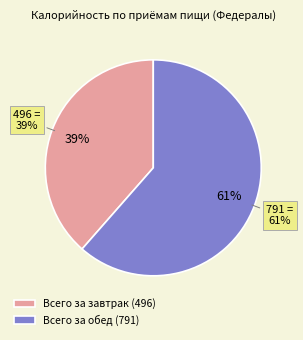

To the nearest percent, what is the difference between the largest and smallest slice percentages?

23%